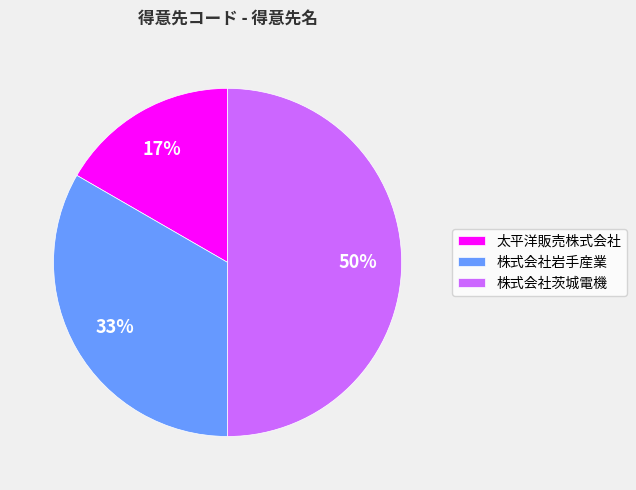

Do 株式会社茨城電機 and 太平洋販売株式会社 together represent more than half of the pie?

Yes